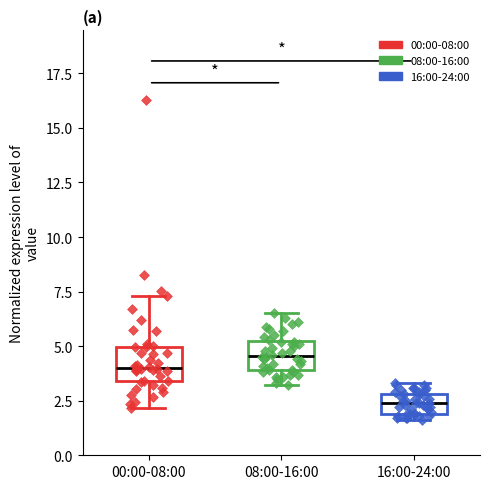

Where is the upper edge of the box for 16:00-24:00 on the y-axis? The values are not printed on the chart, so give them approximately, as read against the axis.

3.0